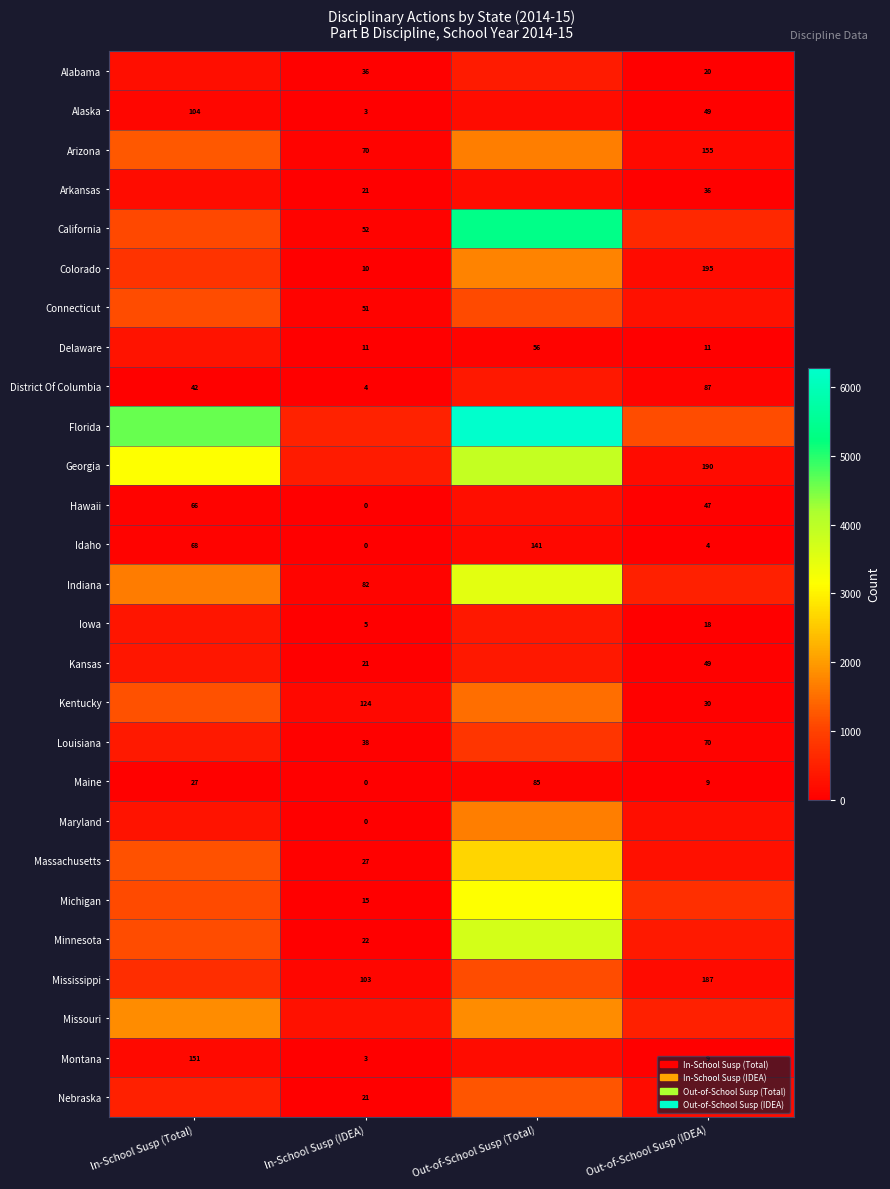

Is the value of Hawaii at Out-of-School Susp (IDEA) greater than the value of Delaware at Out-of-School Susp (Total)?

No